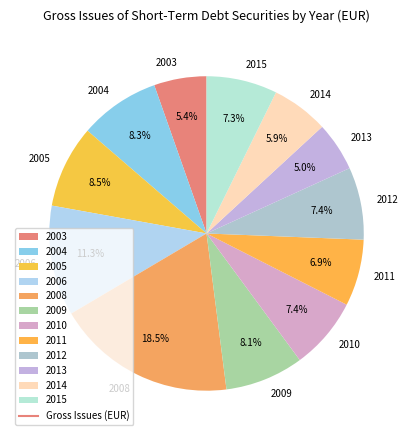

True or false: 2006 accounts for 4% of the total.

False